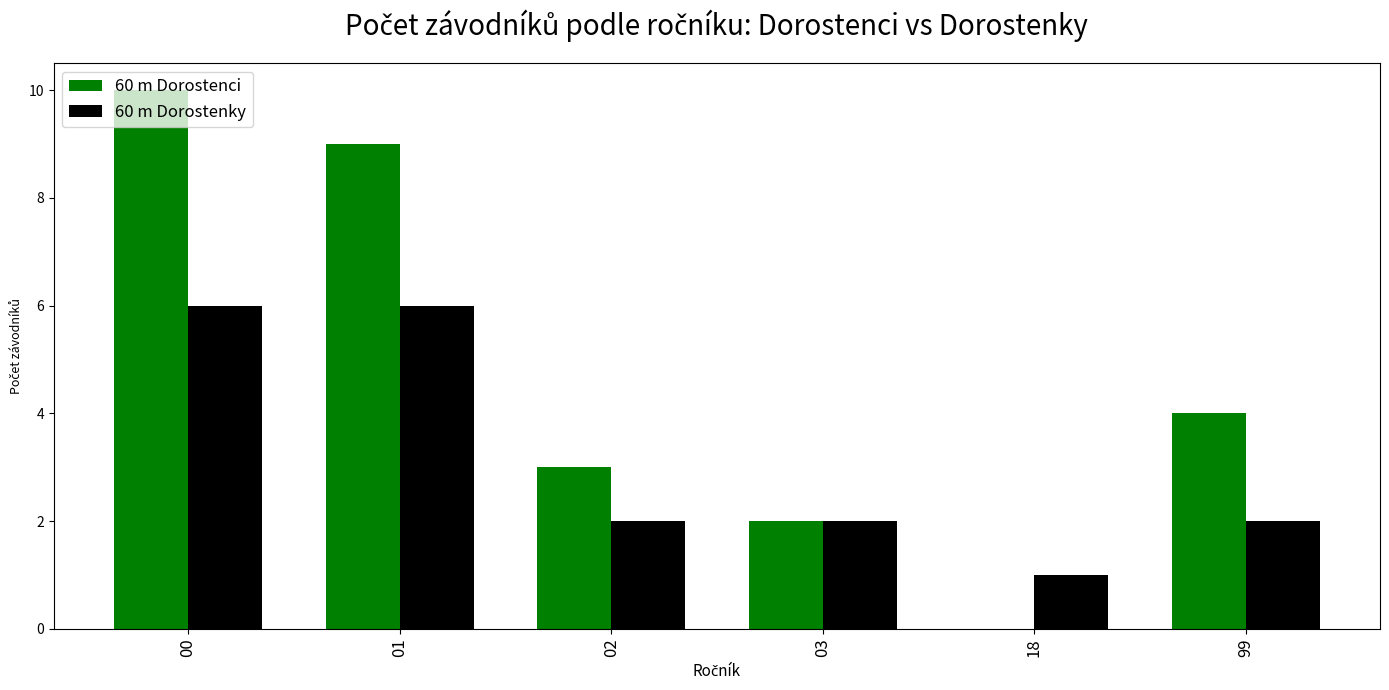

Which series has the largest range (max minus min)?

60 m Dorostenci